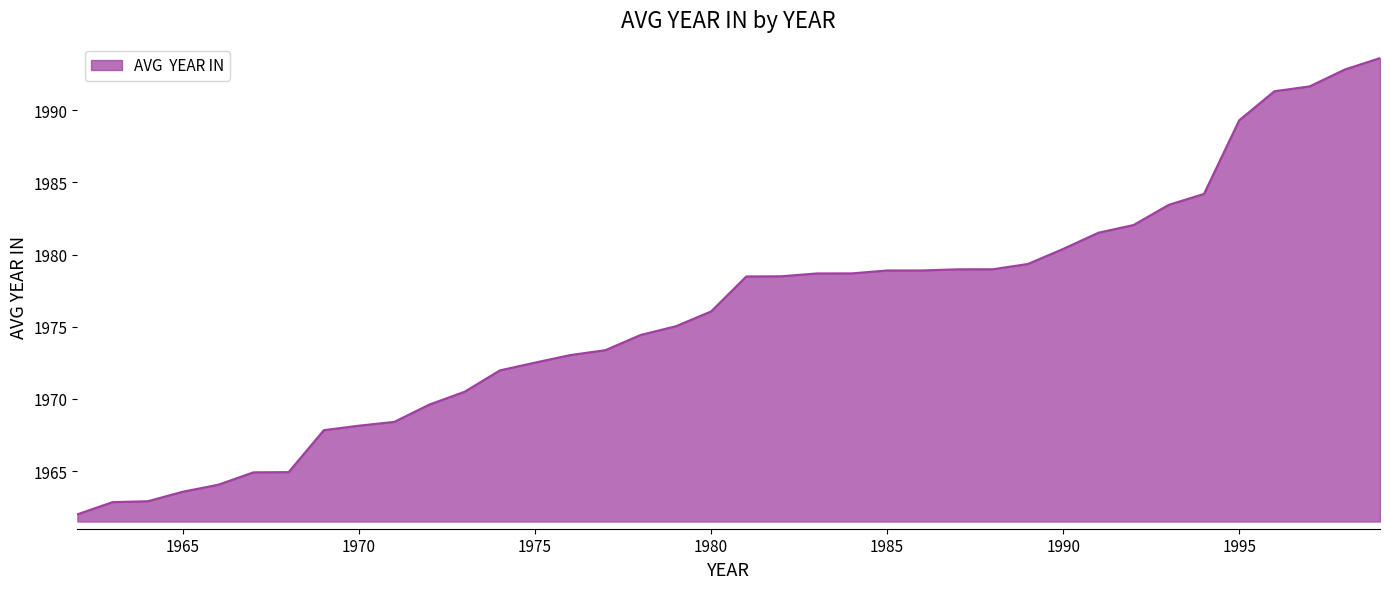

What is the minimum value shown in the chart?

1962.0